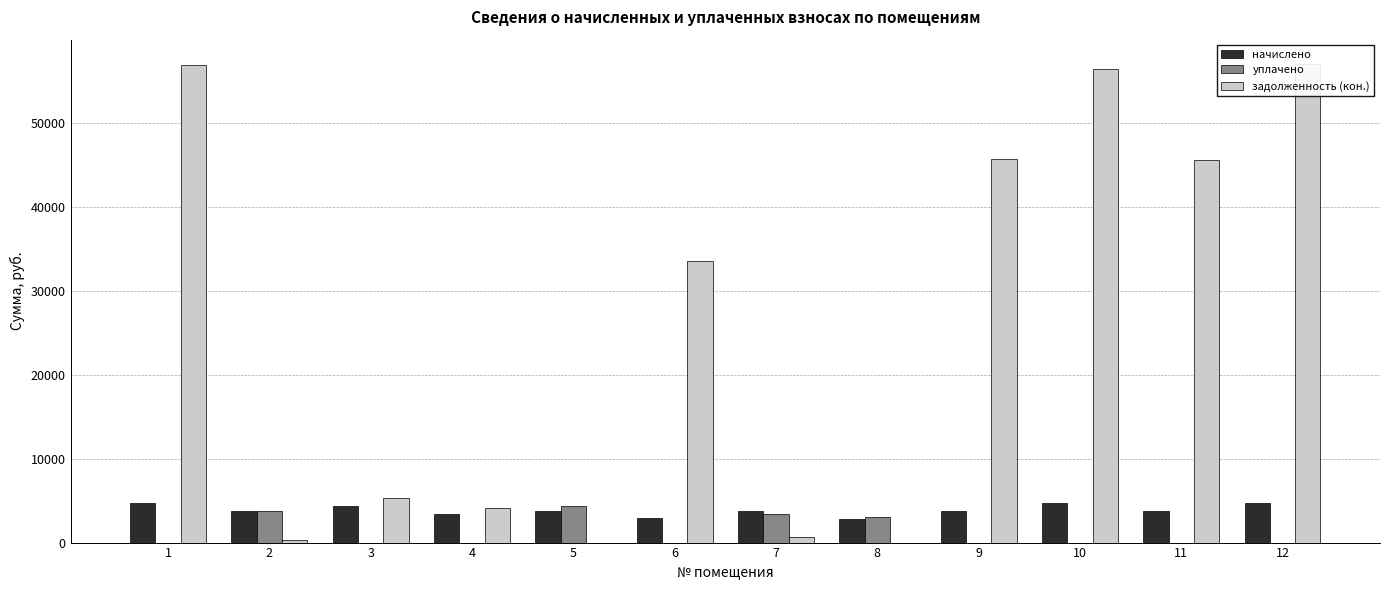

How many data points in задолженность (кон.) are less than 33549?

6